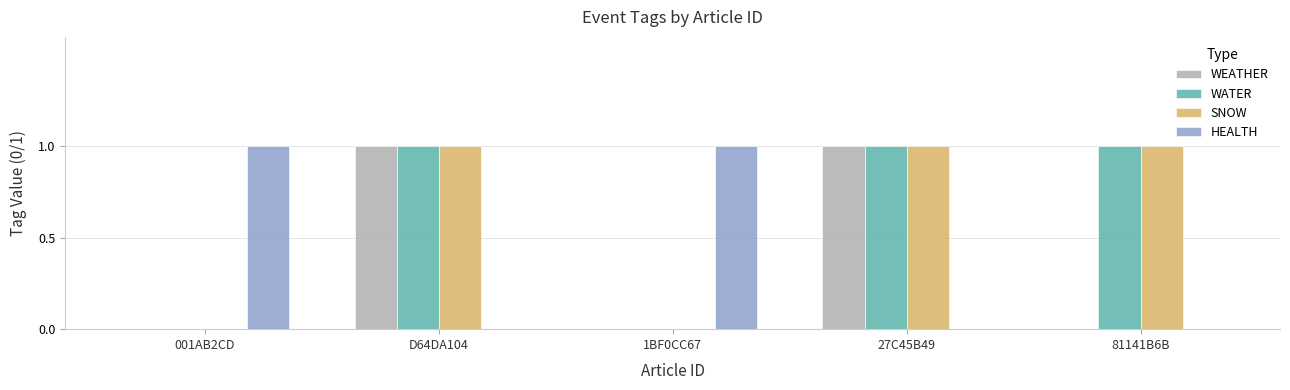

What is the sum of the SNOW values at 27C45B49 and 1BF0CC67?

1